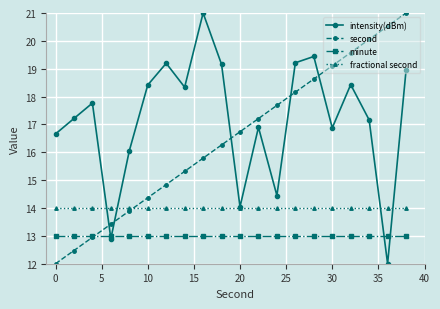

Which series ends up on top after the final intersection of intensity(dBm) and minute?

intensity(dBm)